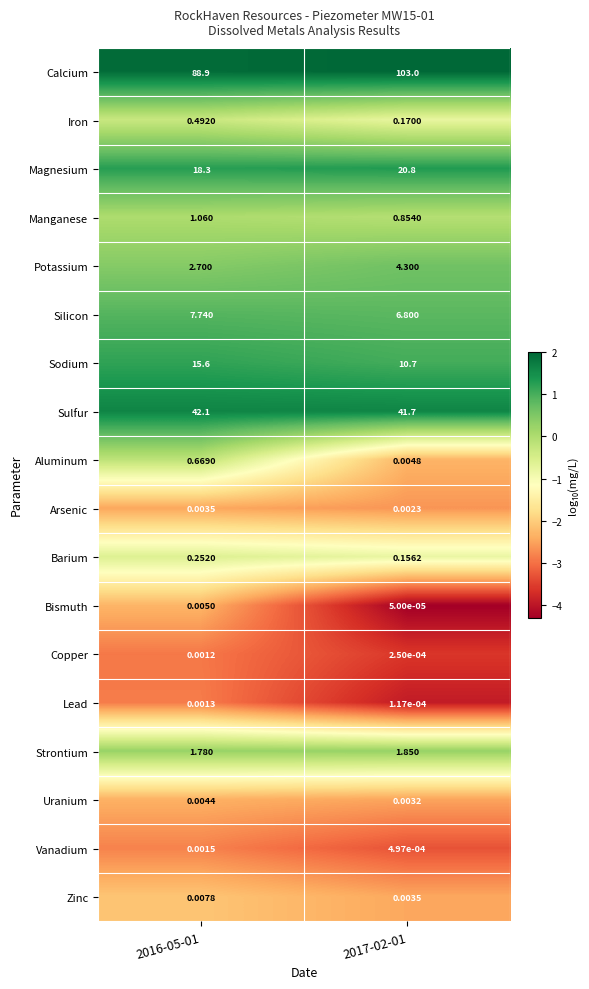

At 2017-02-01, list the series in order from smallest to largest.

Bismuth, Lead, Copper, Vanadium, Arsenic, Uranium, Zinc, Aluminum, Barium, Iron, Manganese, Strontium, Potassium, Silicon, Sodium, Magnesium, Sulfur, Calcium